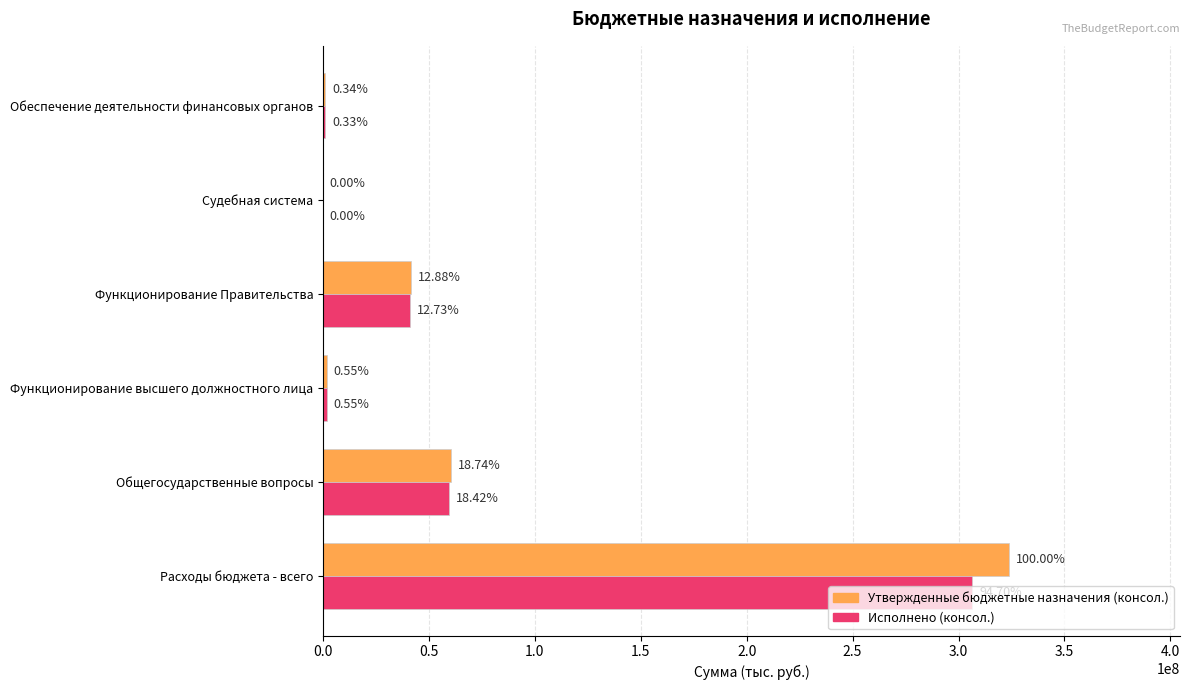

What is the difference between the maximum and second lowest values in the Утвержденные бюджетные назначения (консол.) series?

322528814.9